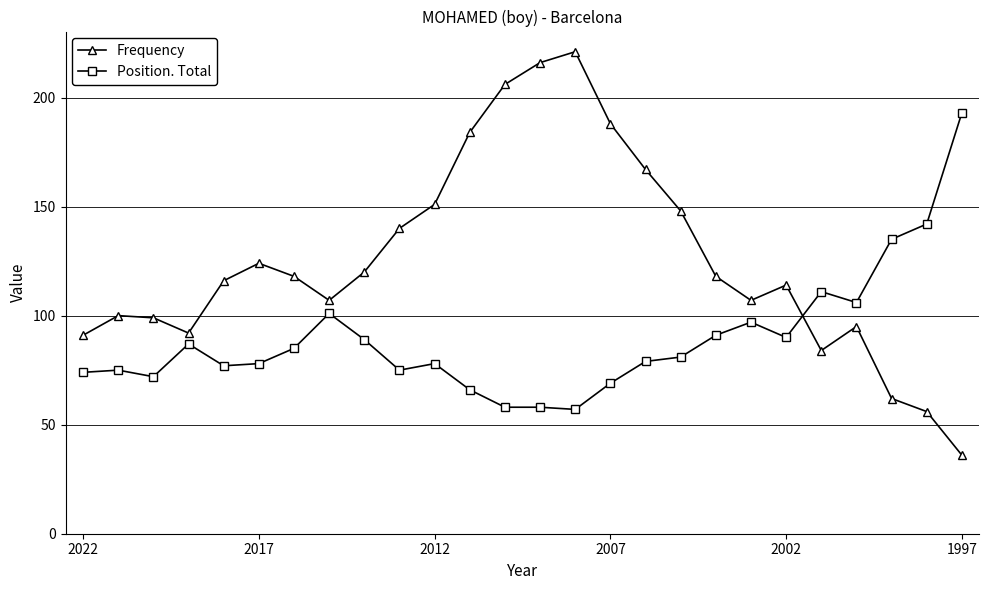

At how many categories does at least one series exceed 202?

3